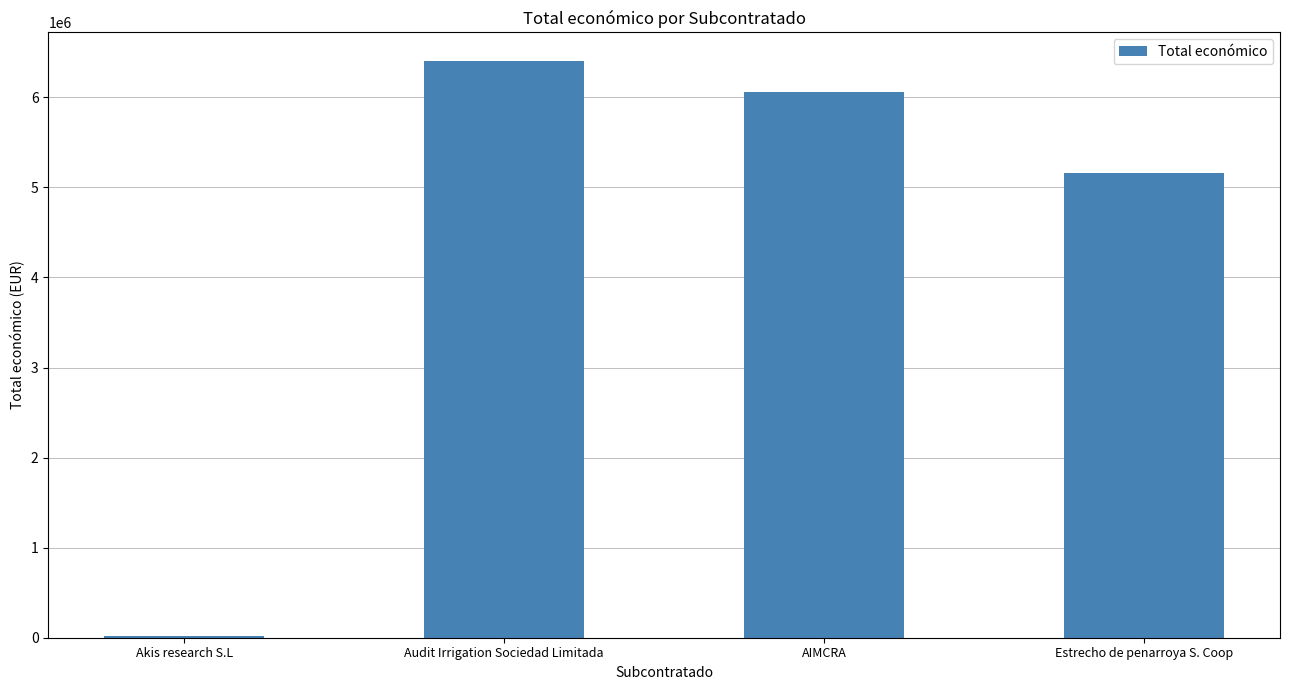

True or false: the data shows 6401275 at Audit Irrigation Sociedad Limitada.

True